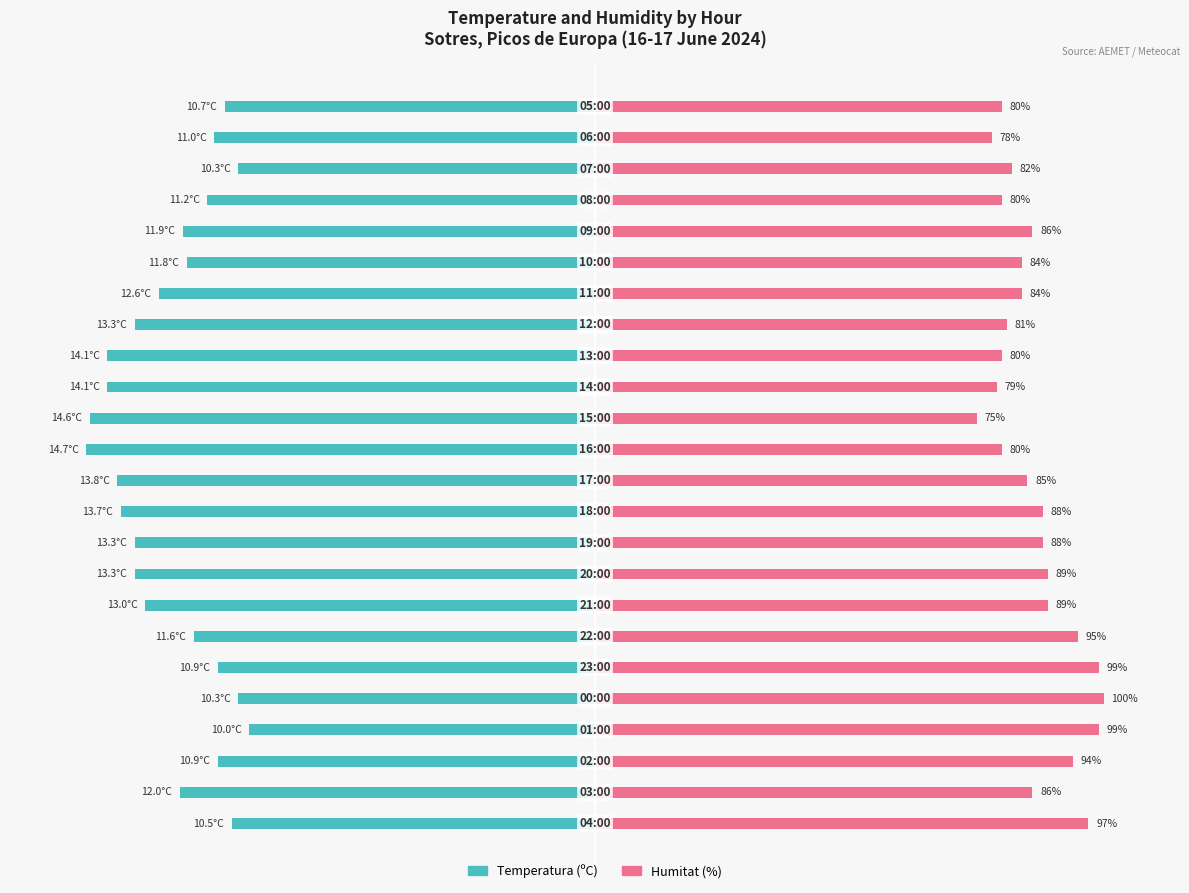

How many bars are there in each group?

2